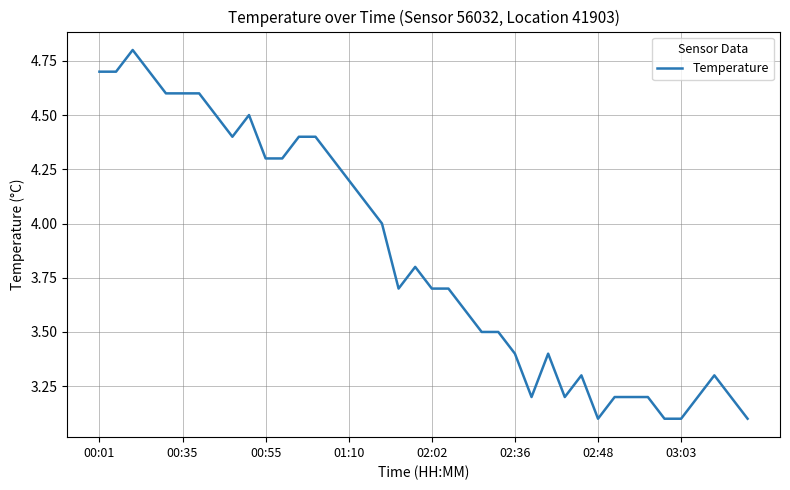

What is the difference between the maximum and minimum values?

1.7